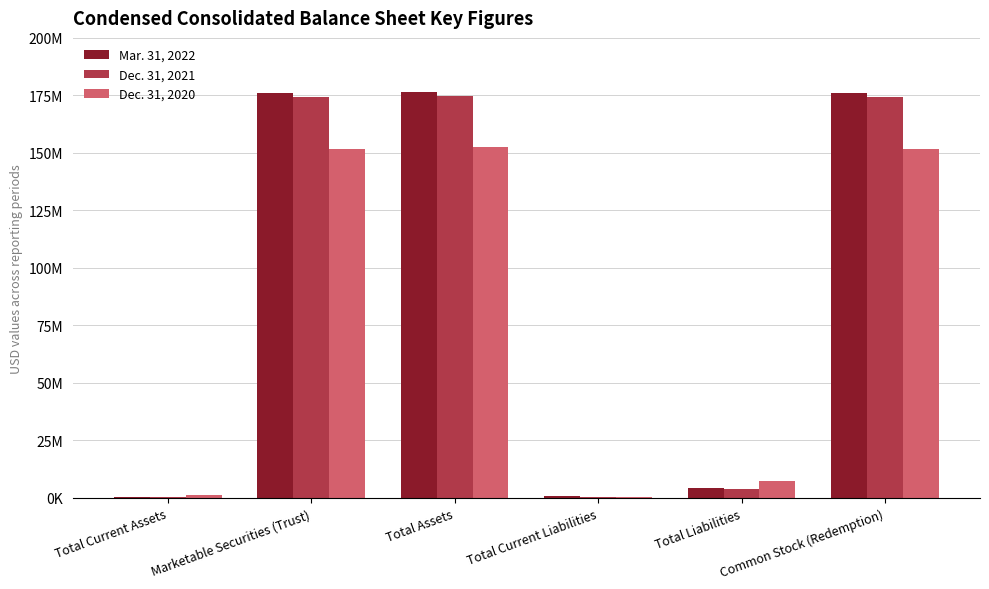

Which has a higher value, Marketable Securities (Trust) or Total Current Liabilities?

Marketable Securities (Trust)